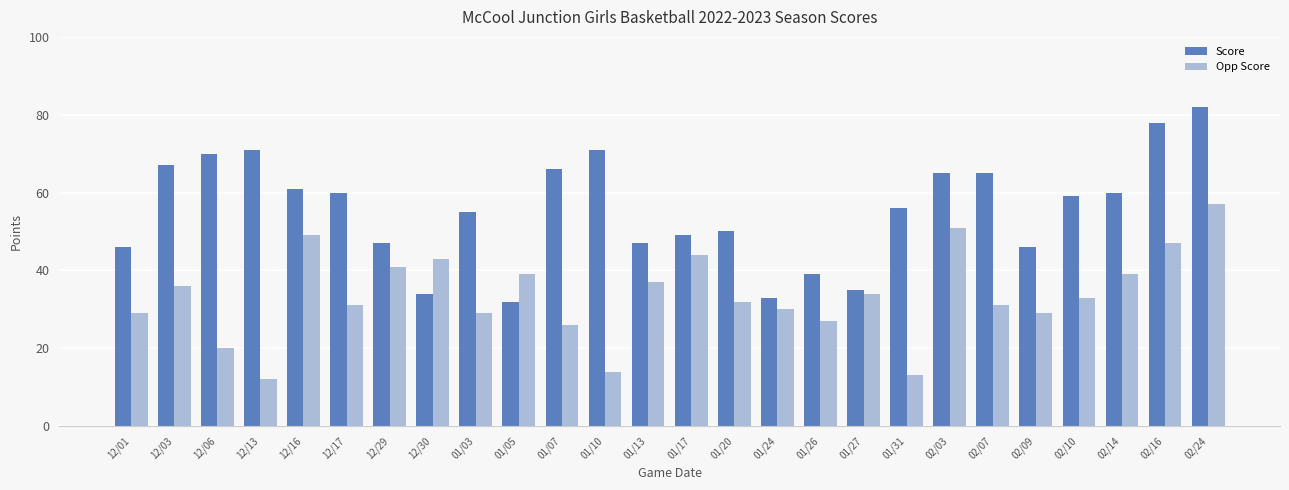

Where is Opp Score nearest to the value 34?

01/27